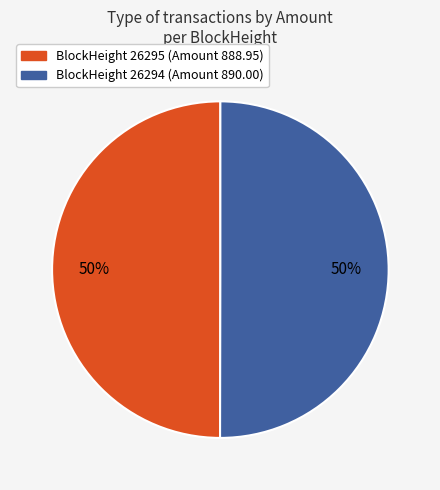

To the nearest percent, what is the average slice percentage?

50%